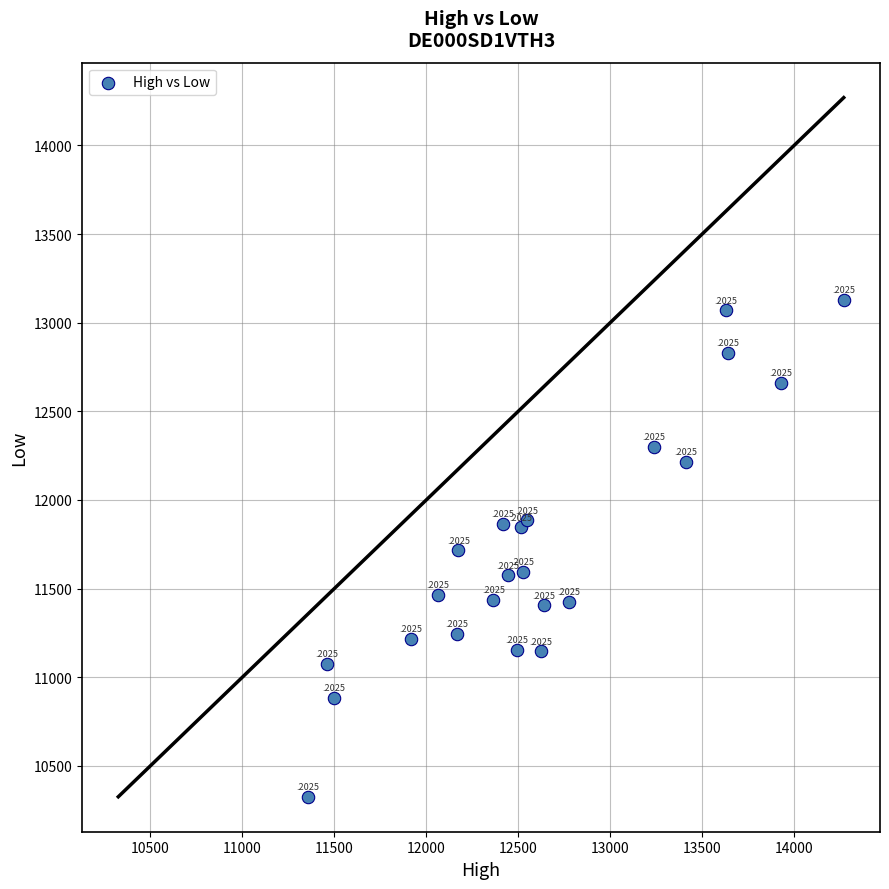

What Y value in the scatter plot is closest to 11727?

11715